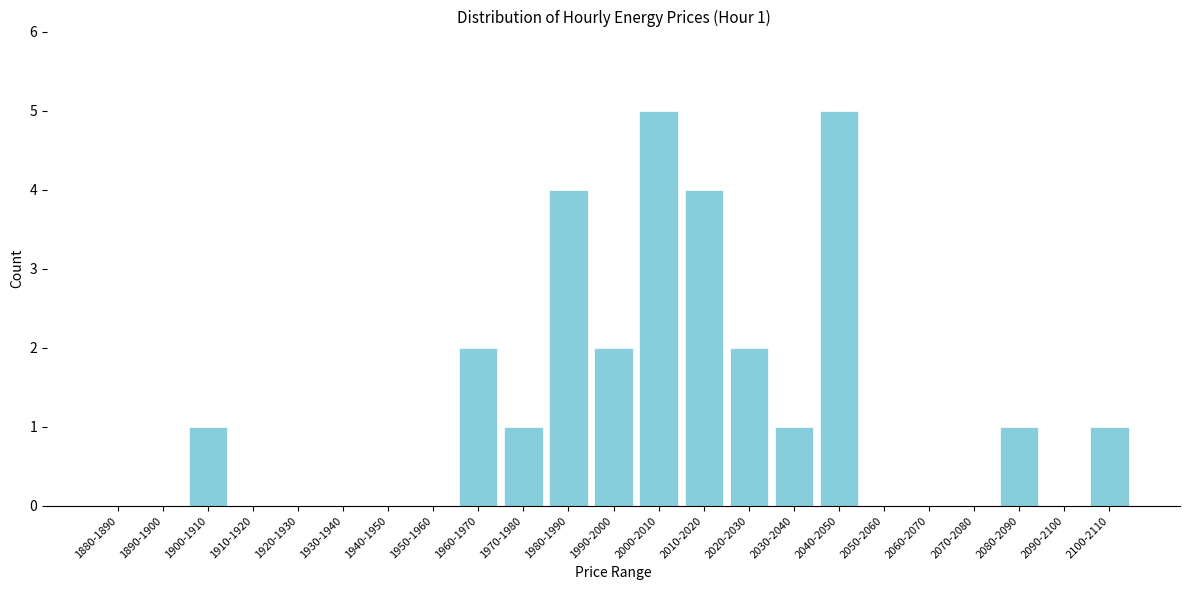

Reading left to right, list all the values displayed in this chart.

1880-1890=0	1890-1900=0	1900-1910=1	1910-1920=0	1920-1930=0	1930-1940=0	1940-1950=0	1950-1960=0	1960-1970=2	1970-1980=1	1980-1990=4	1990-2000=2	2000-2010=5	2010-2020=4	2020-2030=2	2030-2040=1	2040-2050=5	2050-2060=0	2060-2070=0	2070-2080=0	2080-2090=1	2090-2100=0	2100-2110=1